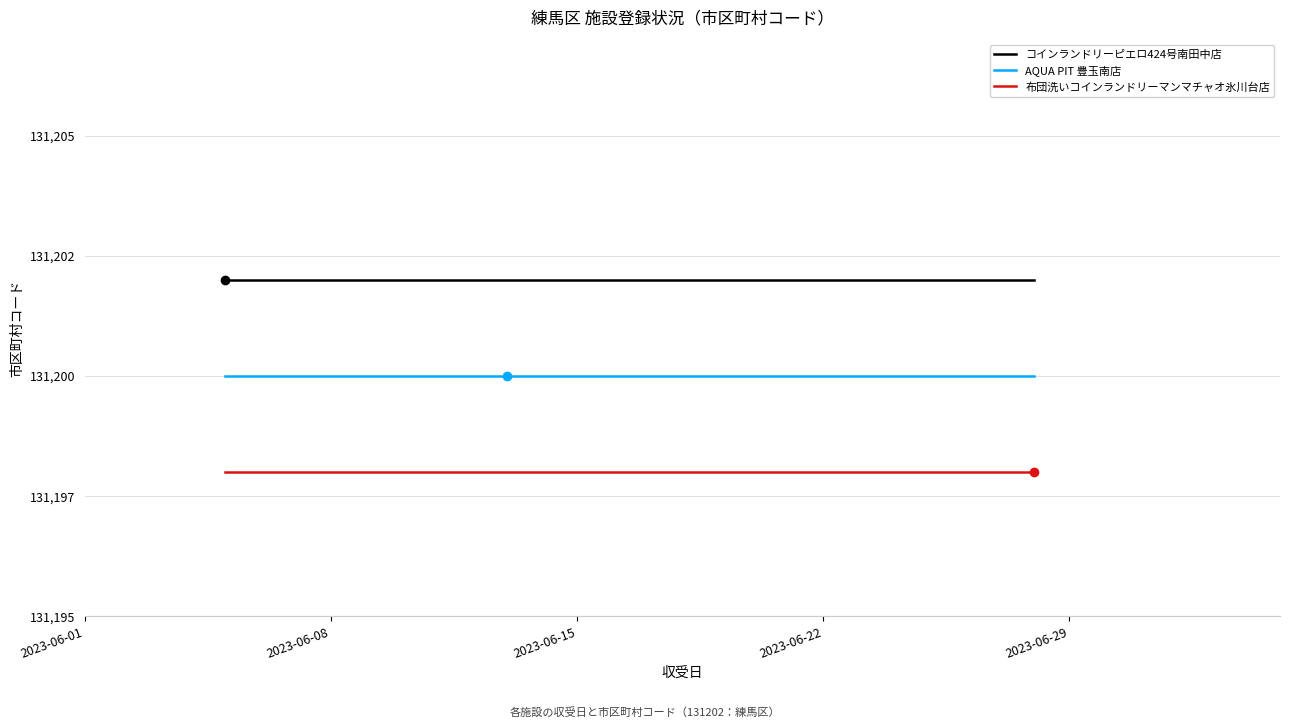

List the series in order of their peak value, lowest first.

布団洗いコインランドリーマンマチャオ氷川台店, AQUA PIT 豊玉南店, コインランドリーピエロ424号南田中店